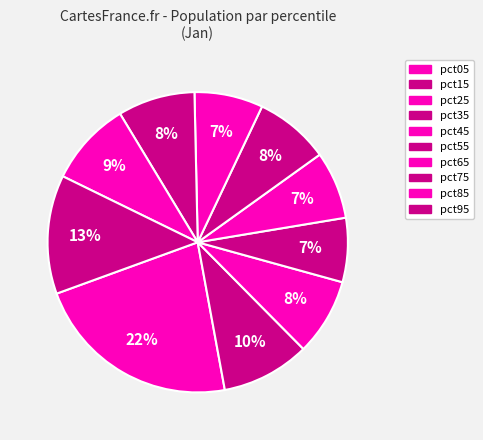

Count the number of slices in the pie.

10